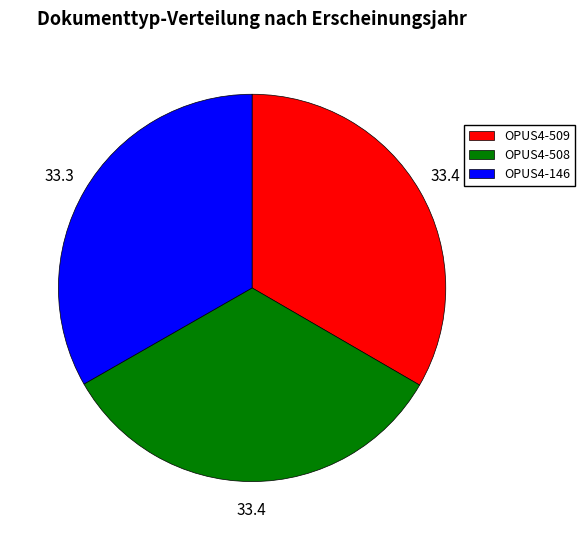

Approximately how many times larger is the value at OPUS4-509 compared to OPUS4-508?

1.0